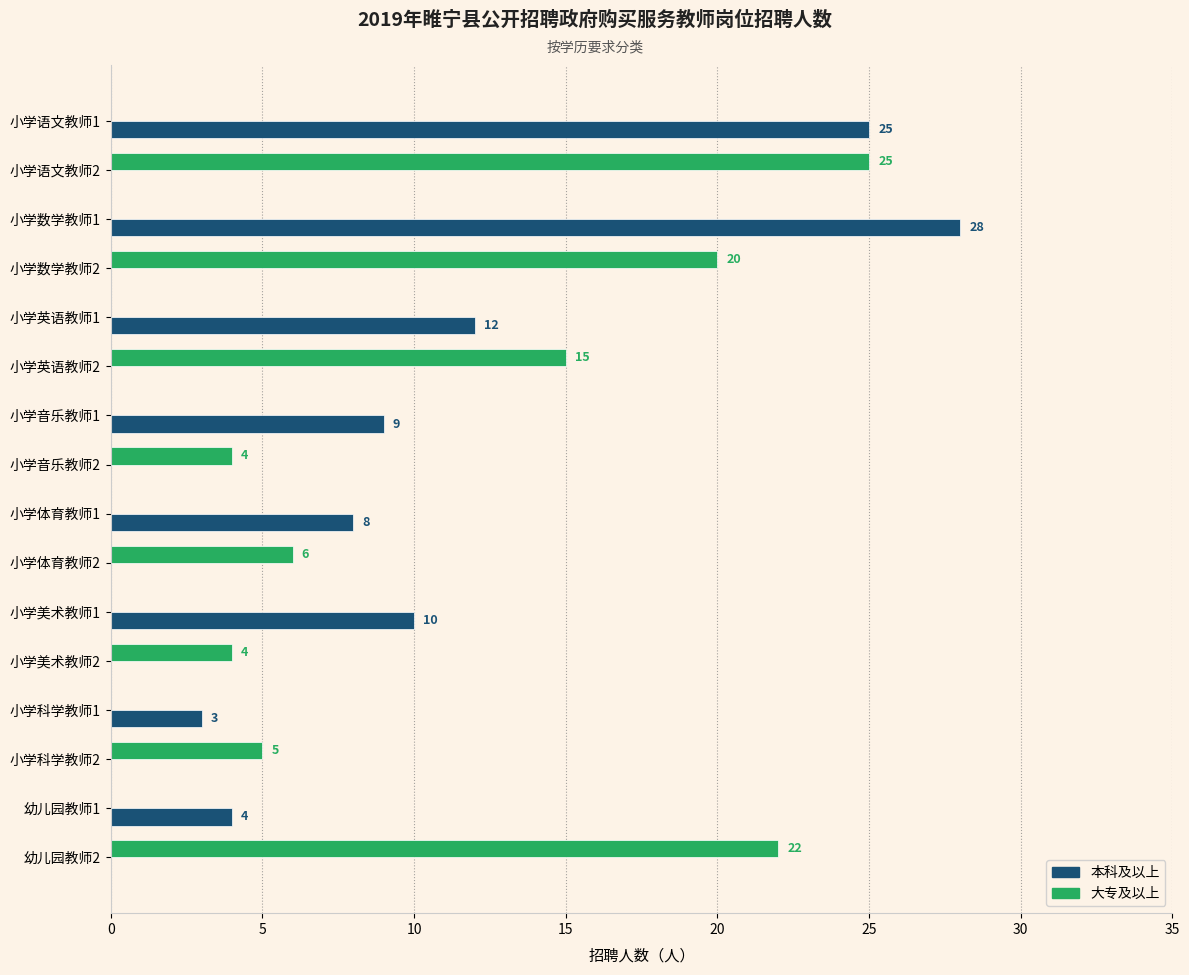

What is the maximum value shown in the chart?

28